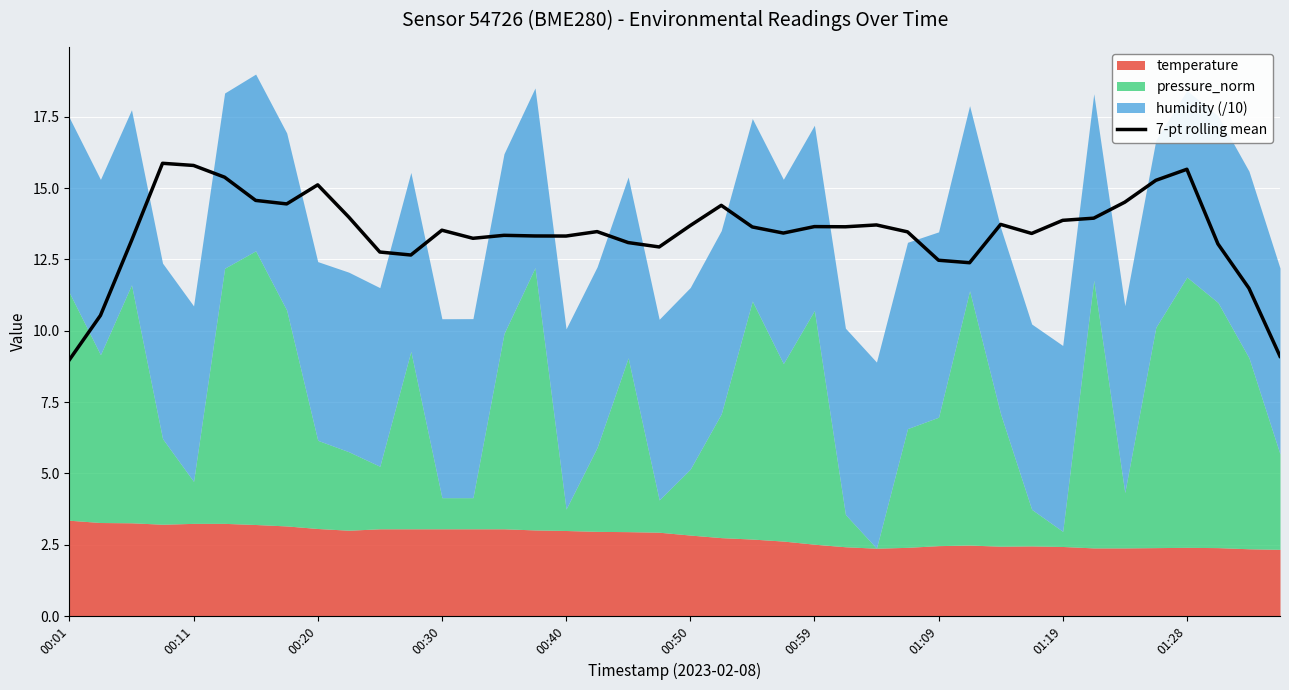

True or false: the data has more than 1 interior local peaks.

True